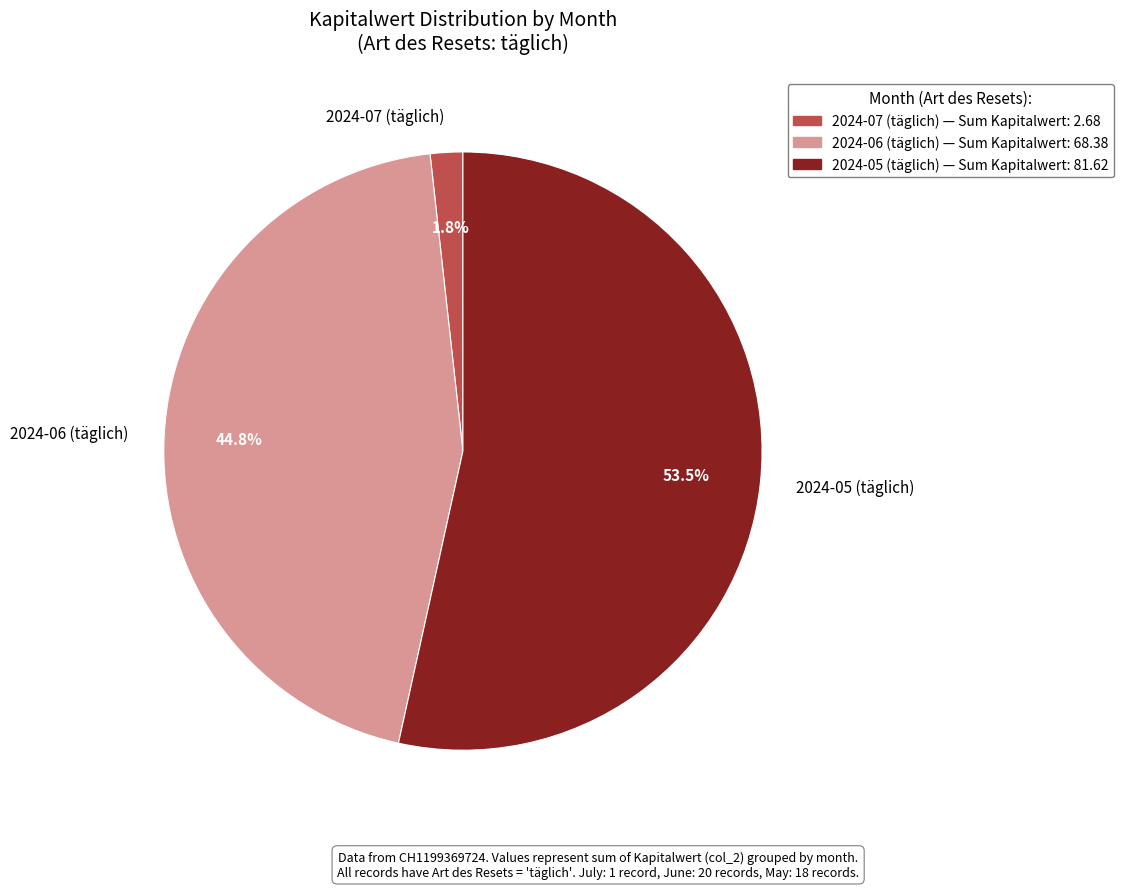

Is there a majority slice in this chart?

Yes